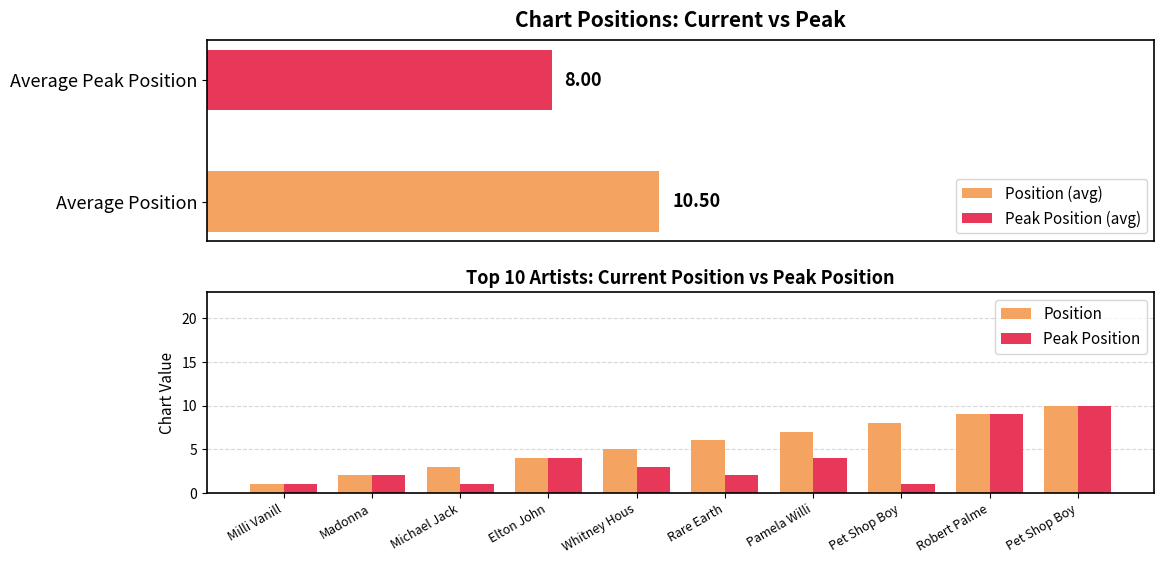

Does the chart contain any negative values?

No